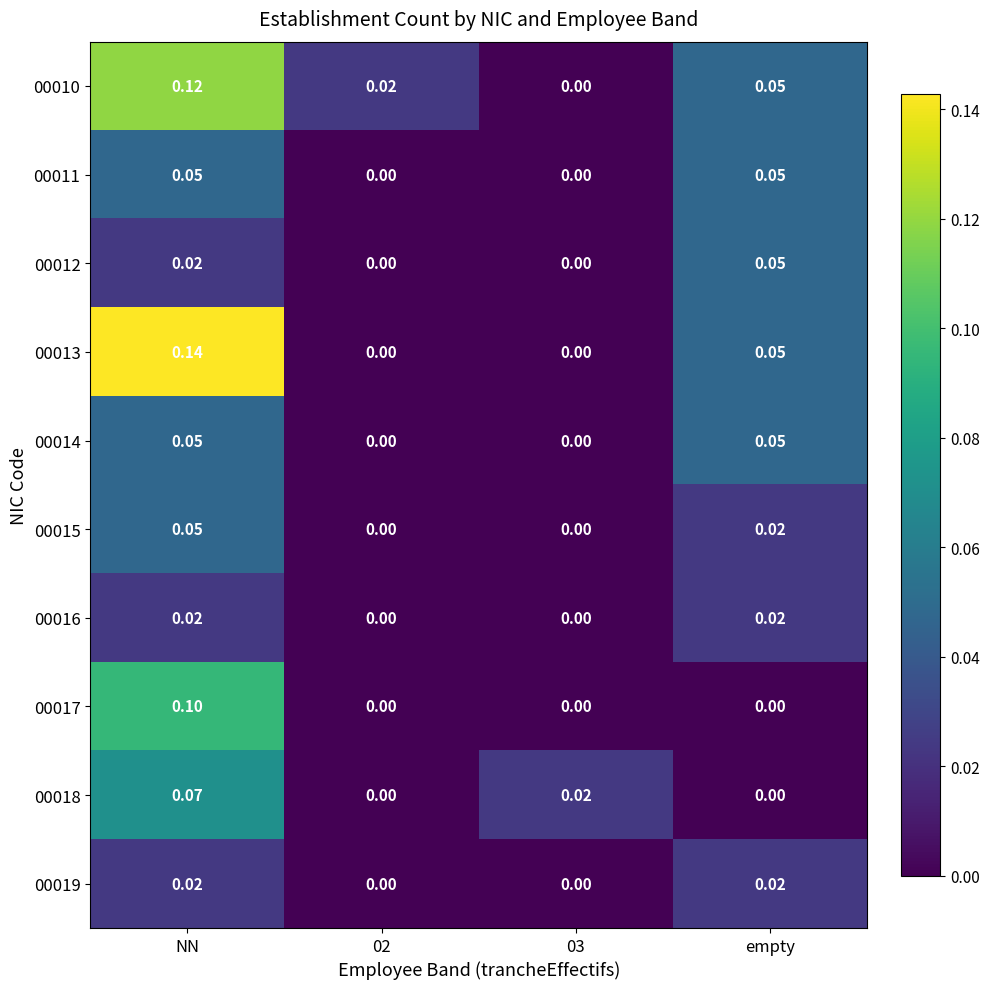

Which category has the highest value in the 00018 series?

NN